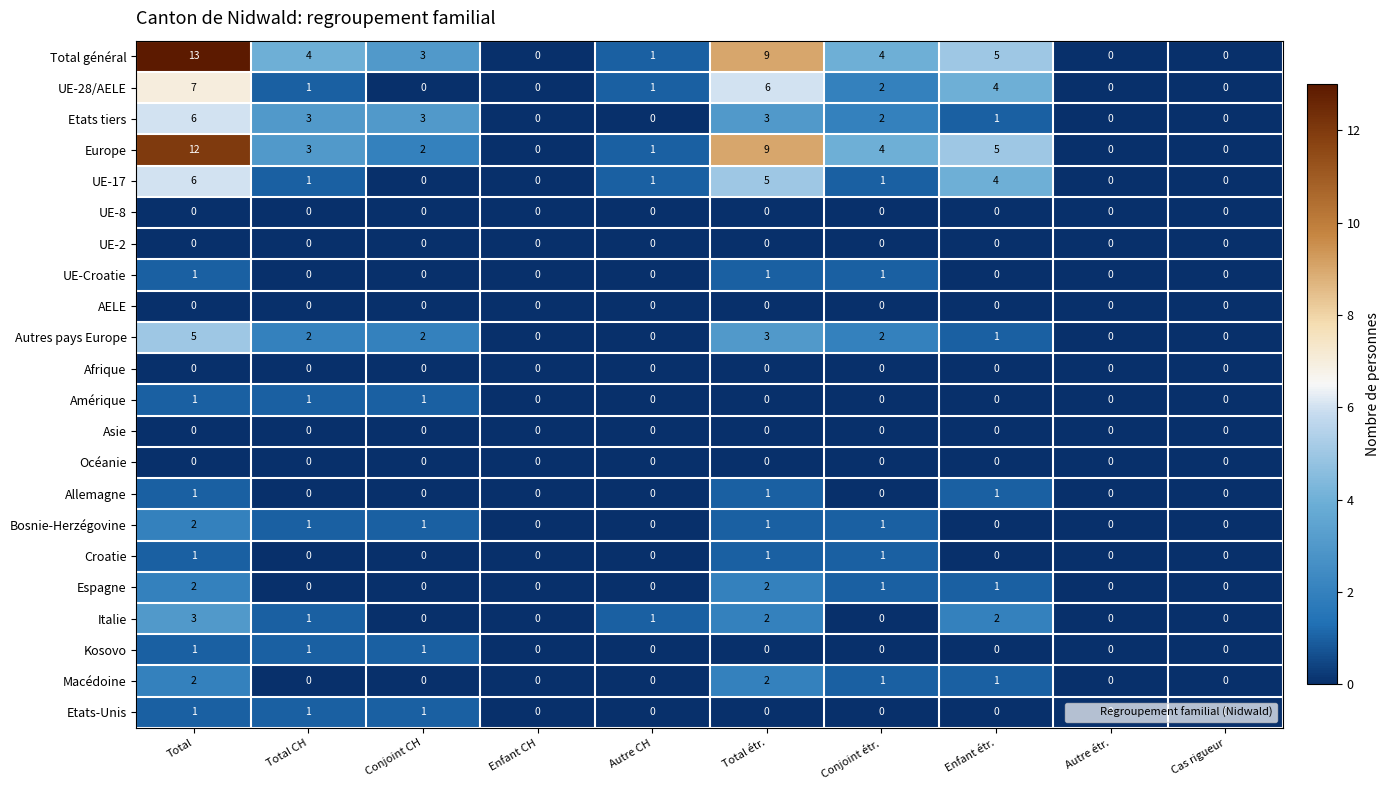

Is the value of Autres pays Europe at Enfant étr. greater than the value of Afrique at Autre CH?

Yes